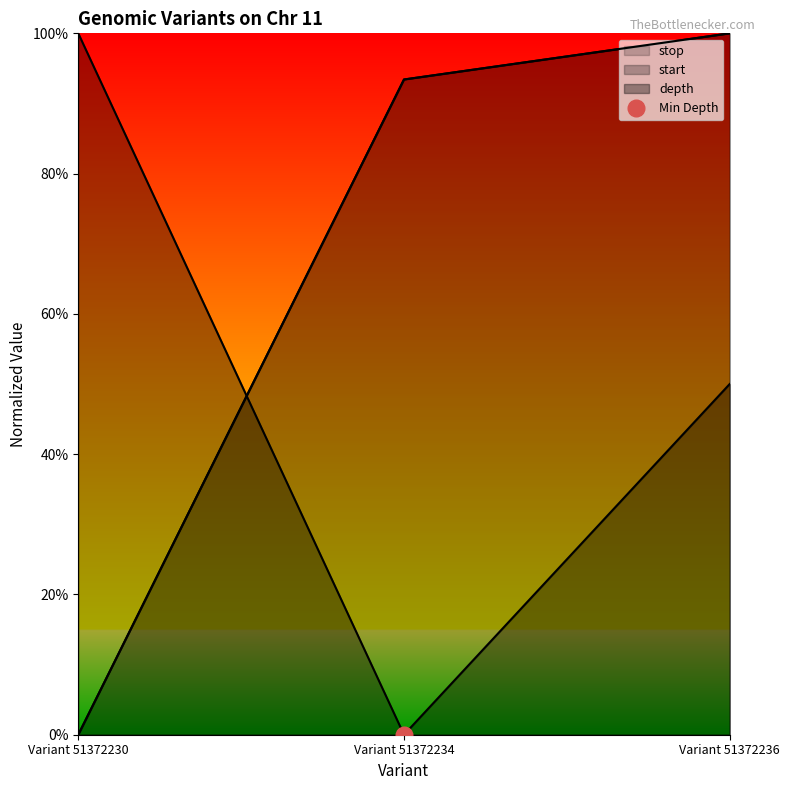

How many lines are shown in the chart?

3